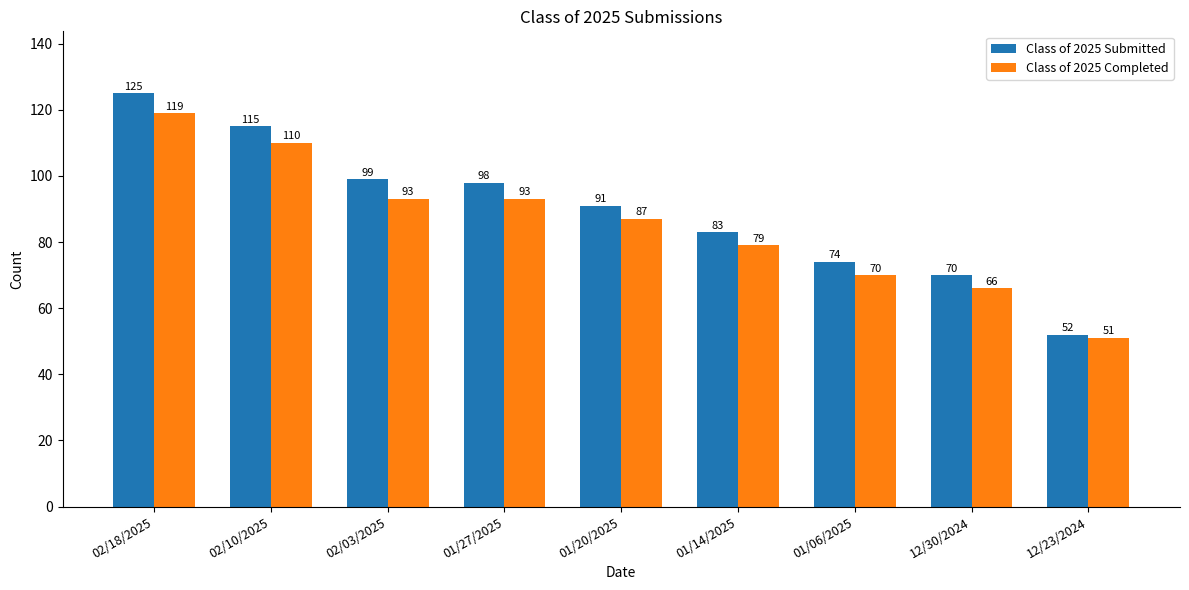

What is the minimum value for Class of 2025 Completed?

51